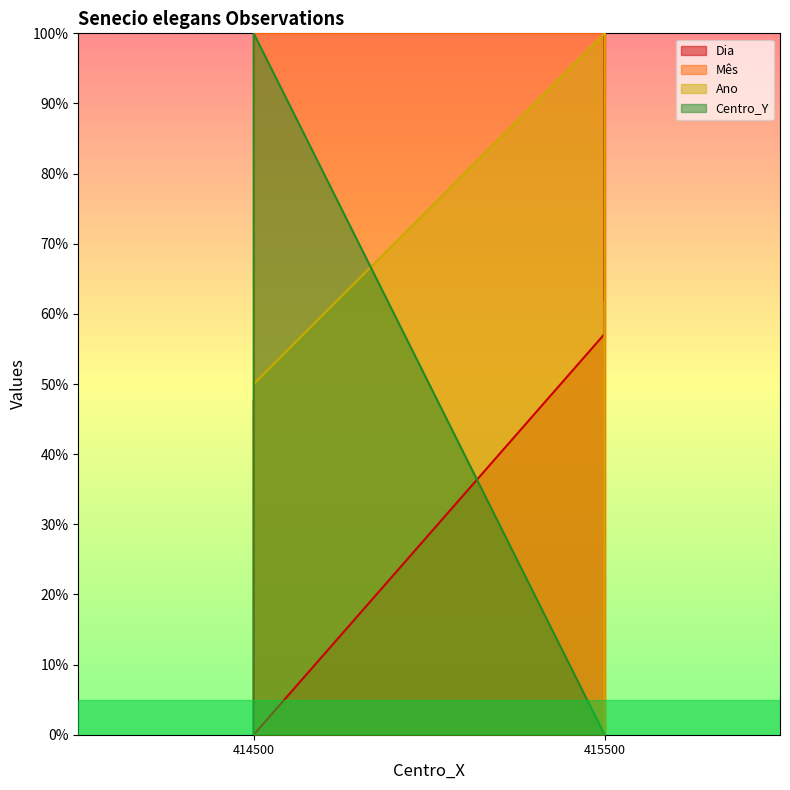

At 415500, list the series in order from smallest to largest.

Centro_Y, Dia, Mês, Ano